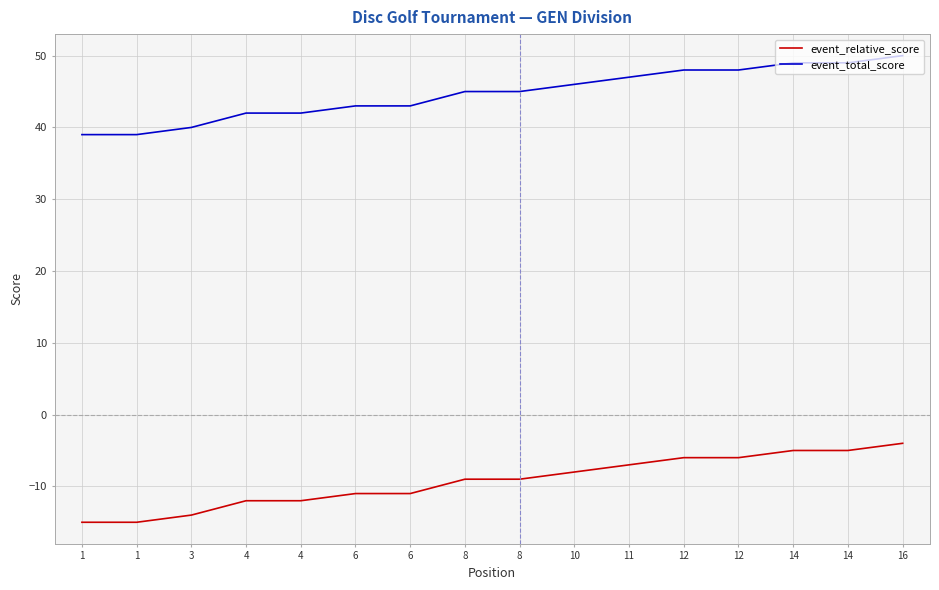

True or false: event_total_score has more than 2 interior local peaks.

False